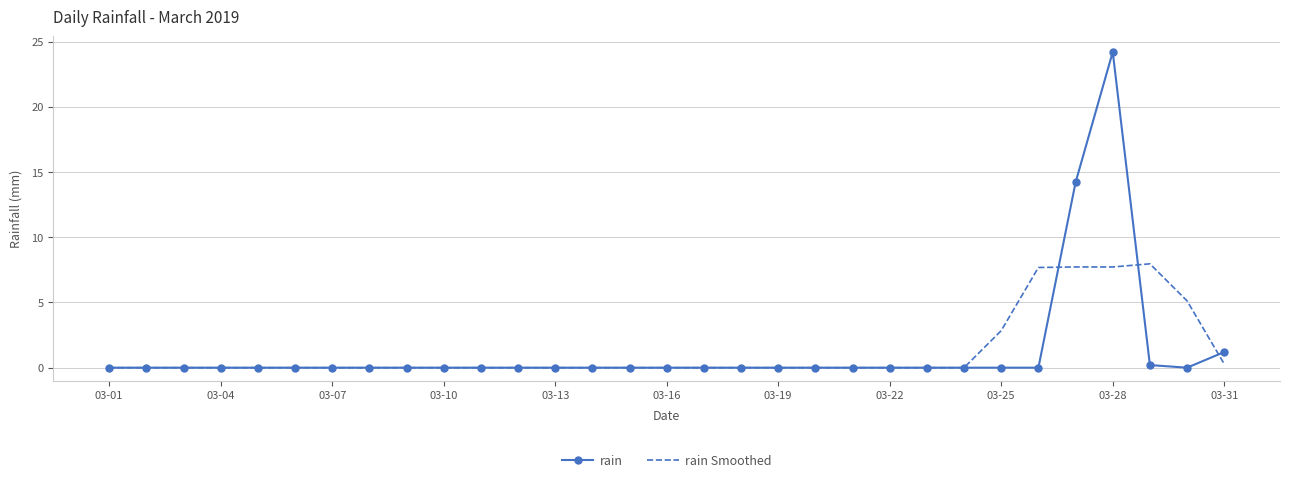

Which series has the widest spread of values?

rain